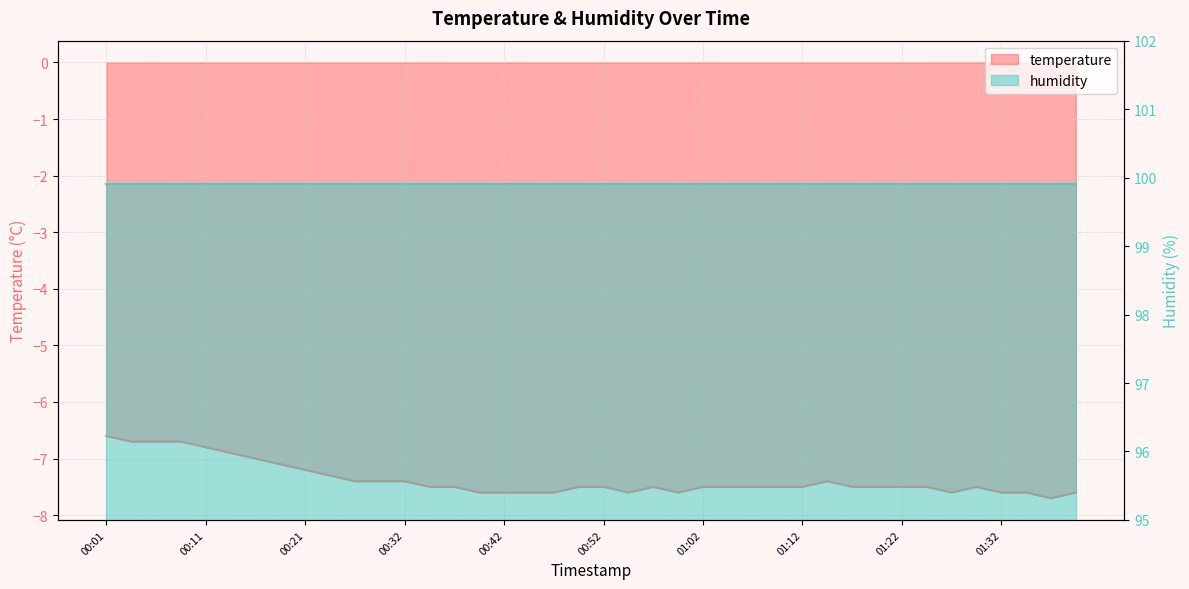

At which category does the chart reach its peak across all series?

00:01